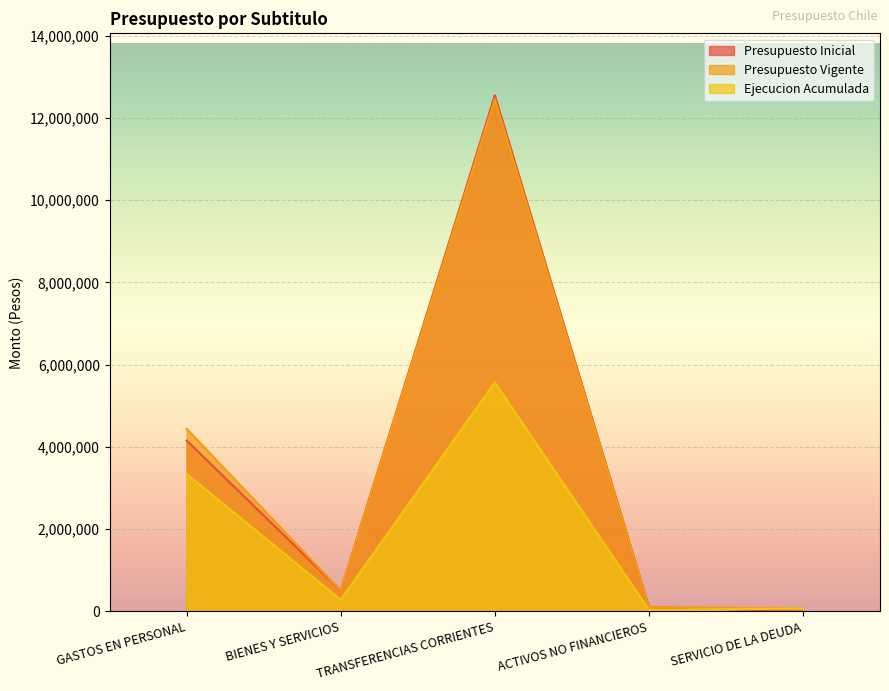

What is the label of the 4th point from the left?

ACTIVOS NO FINANCIEROS